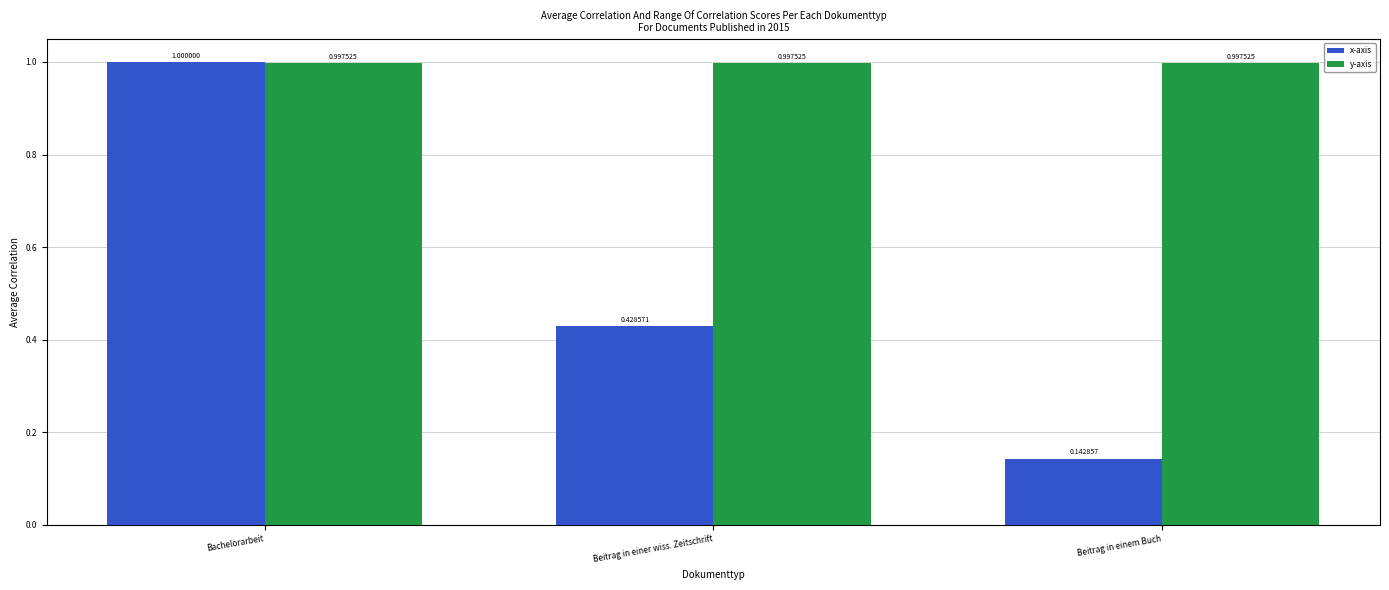

At which category is the sum across all series the highest?

Bachelorarbeit